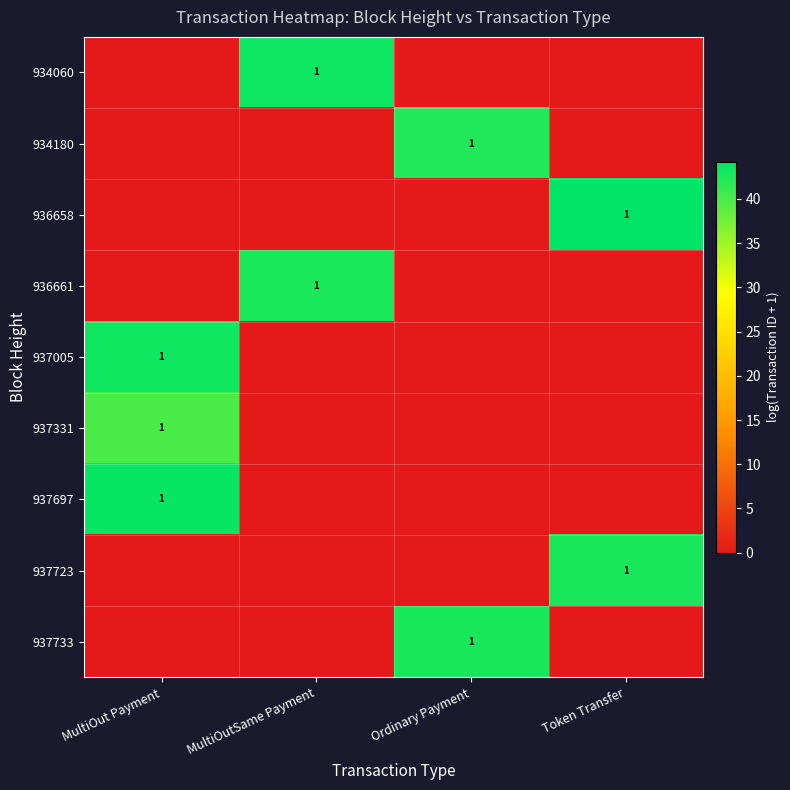

At which category is the sum across all series the highest?

MultiOut Payment